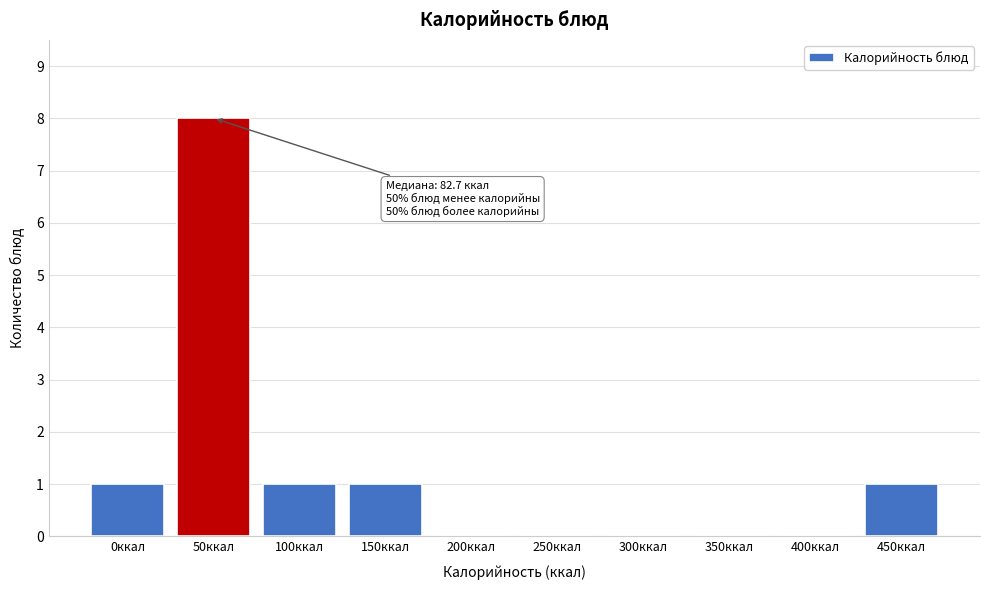

Reading left to right, extract all data points from this chart.

0ккал=1	50ккал=8	100ккал=1	150ккал=1	200ккал=0	250ккал=0	300ккал=0	350ккал=0	400ккал=0	450ккал=1